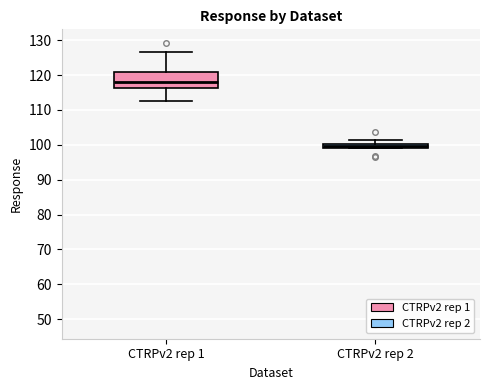

Which box's median line is the highest?

CTRPv2 rep 1